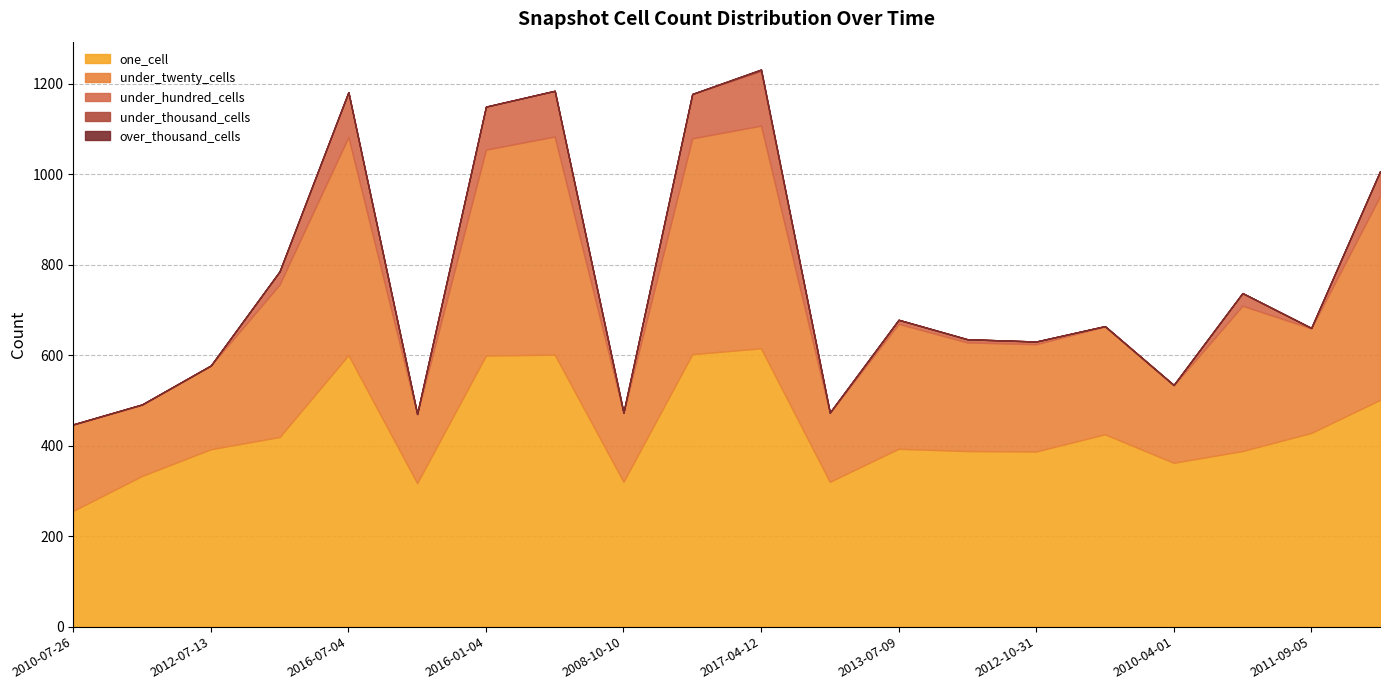

How many data points in under_hundred_cells are above 7?

9